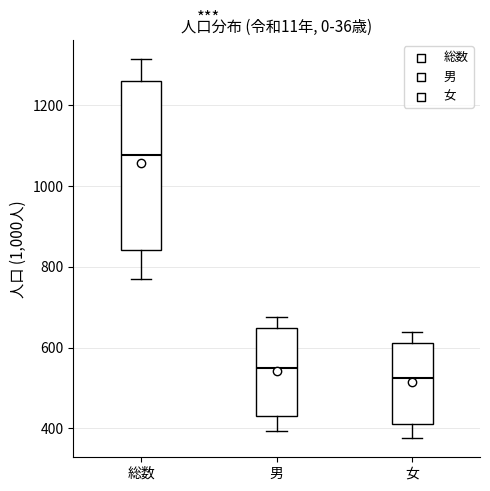

Where does the median line of the box for 男 sit on the y-axis? The values are not printed on the chart, so give them approximately, as read against the axis.

560